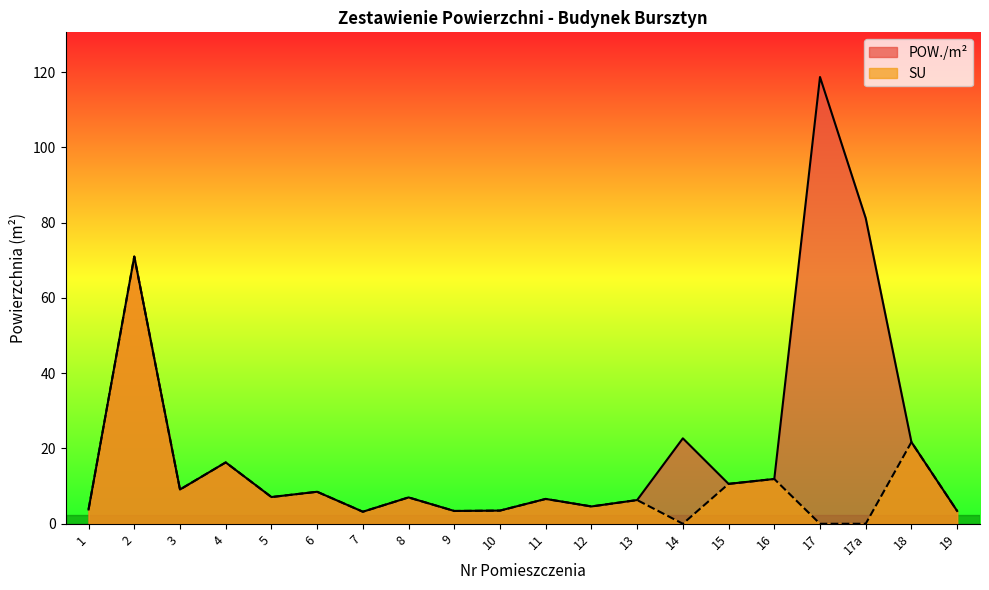

What is the sum of all POW./m² (Total) values?

420.6